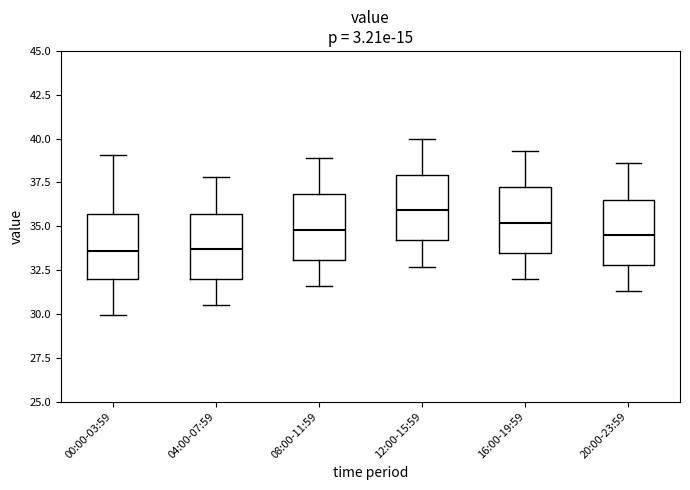

Where is the lower edge of the box for 12:00-15:59 on the y-axis? The values are not printed on the chart, so give them approximately, as read against the axis.

34.0